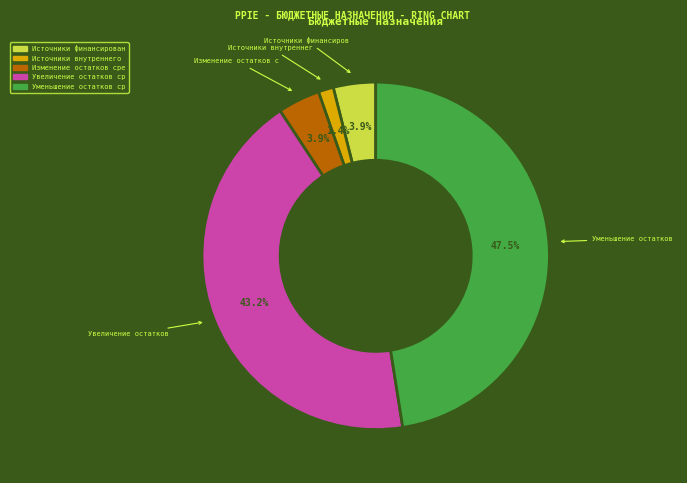

Is there a majority slice in this chart?

No